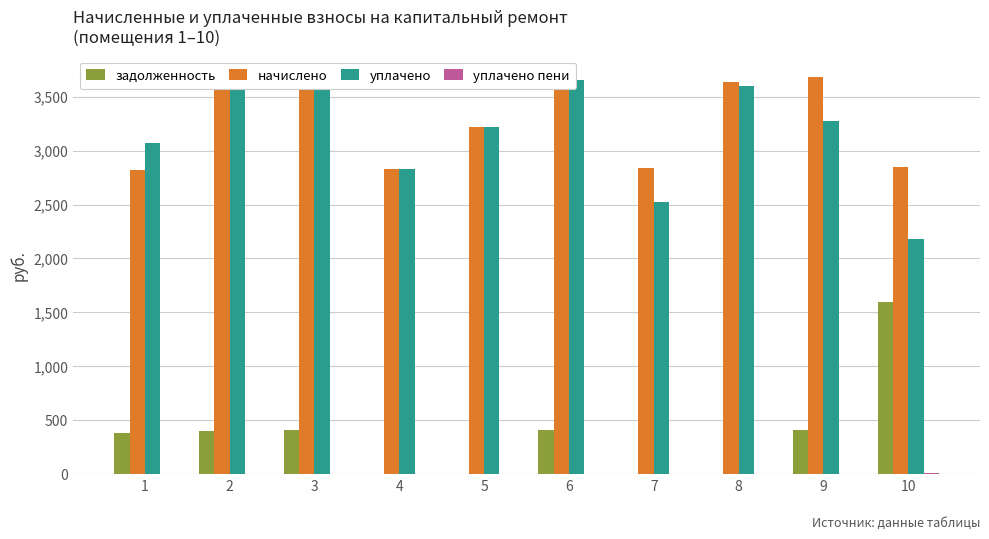

What is the value of the задолженность bar at the 1st from the left?

377.3